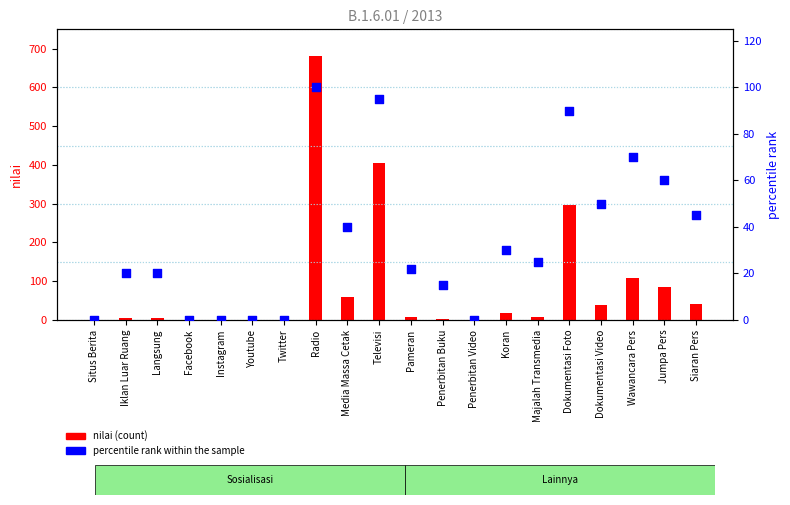

At which category is the sum across all series the highest?

Radio